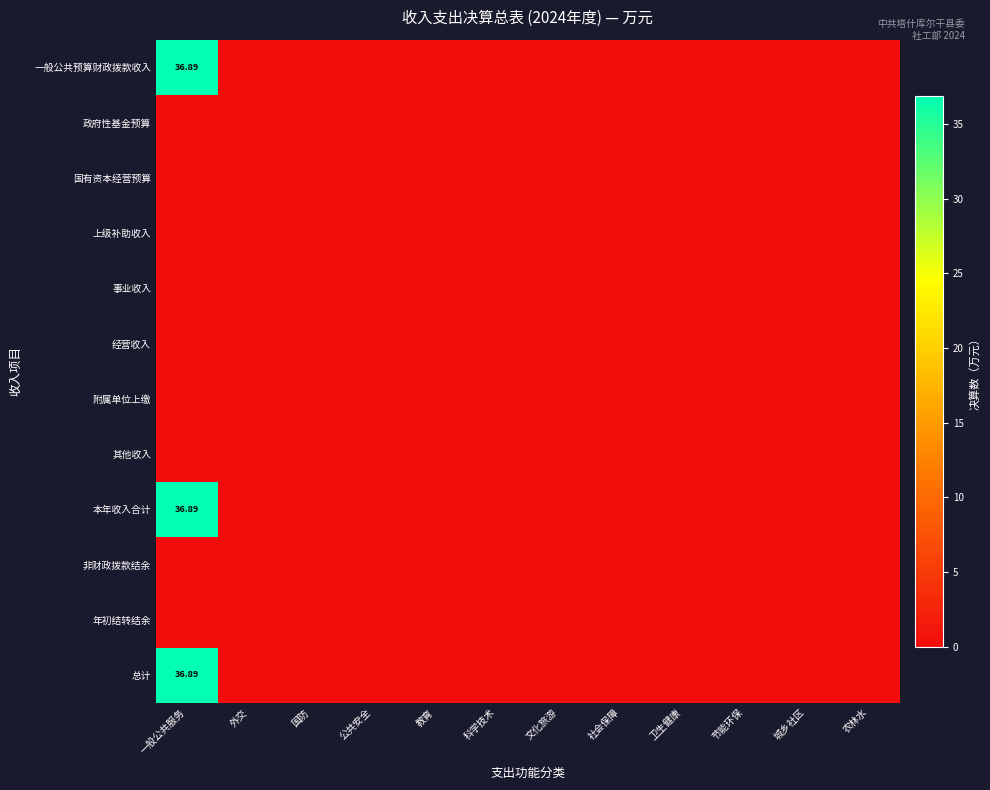

How many distinct data groups are displayed?

12